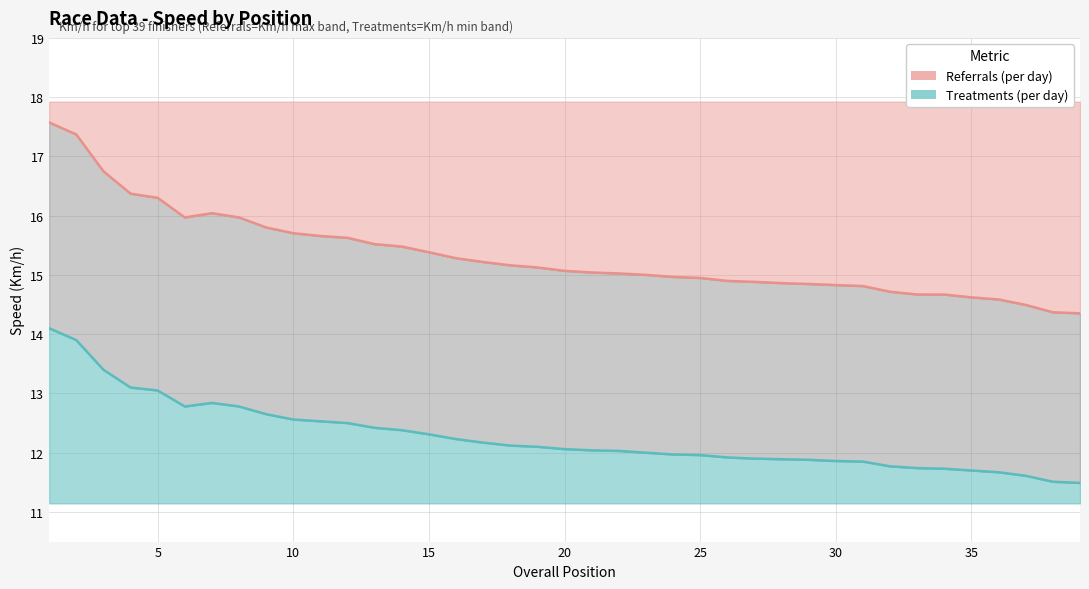

Which label corresponds to the smallest value in the chart?

39